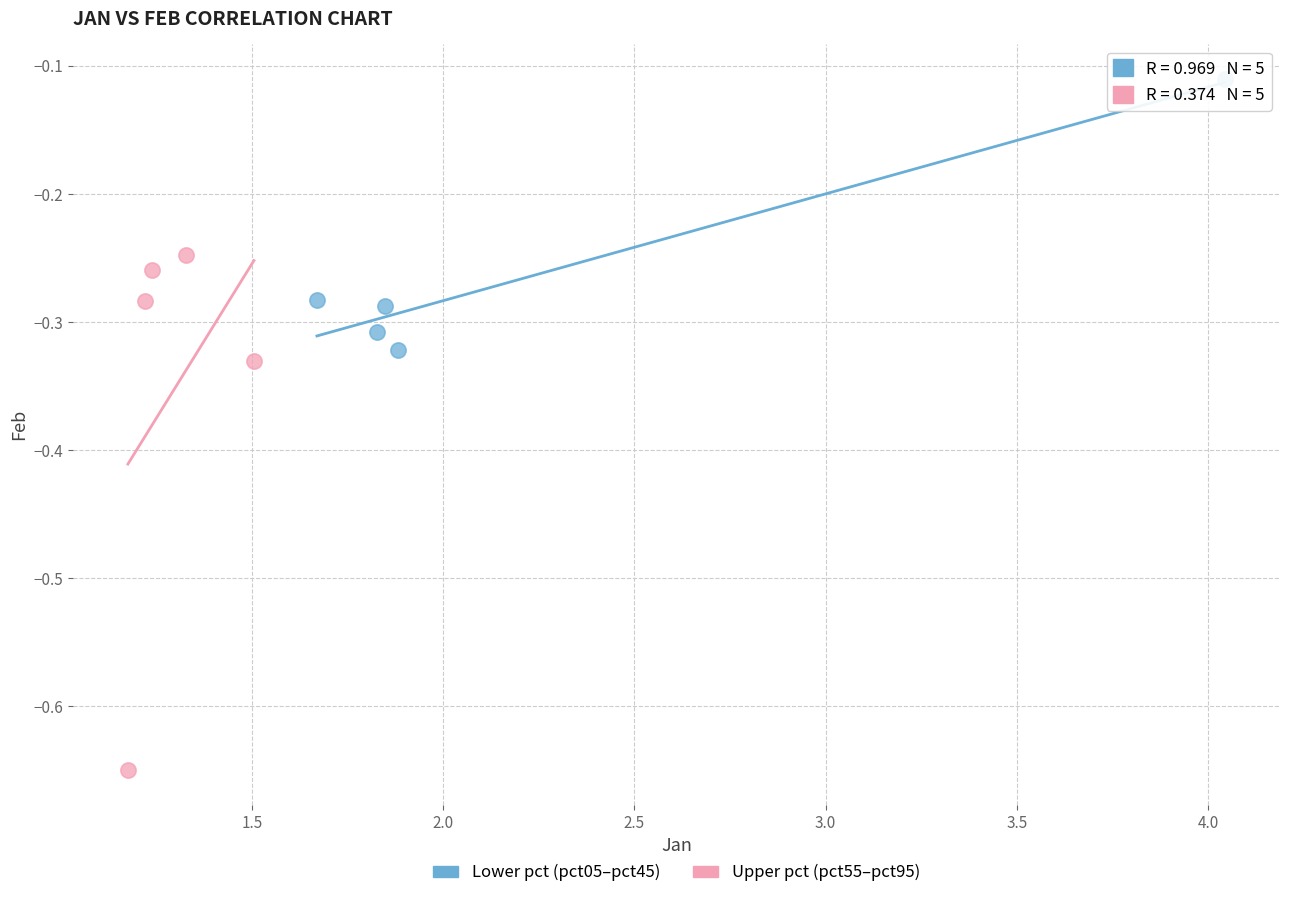

Which series contains the highest Y value?

Lower pct (pct05–pct45)